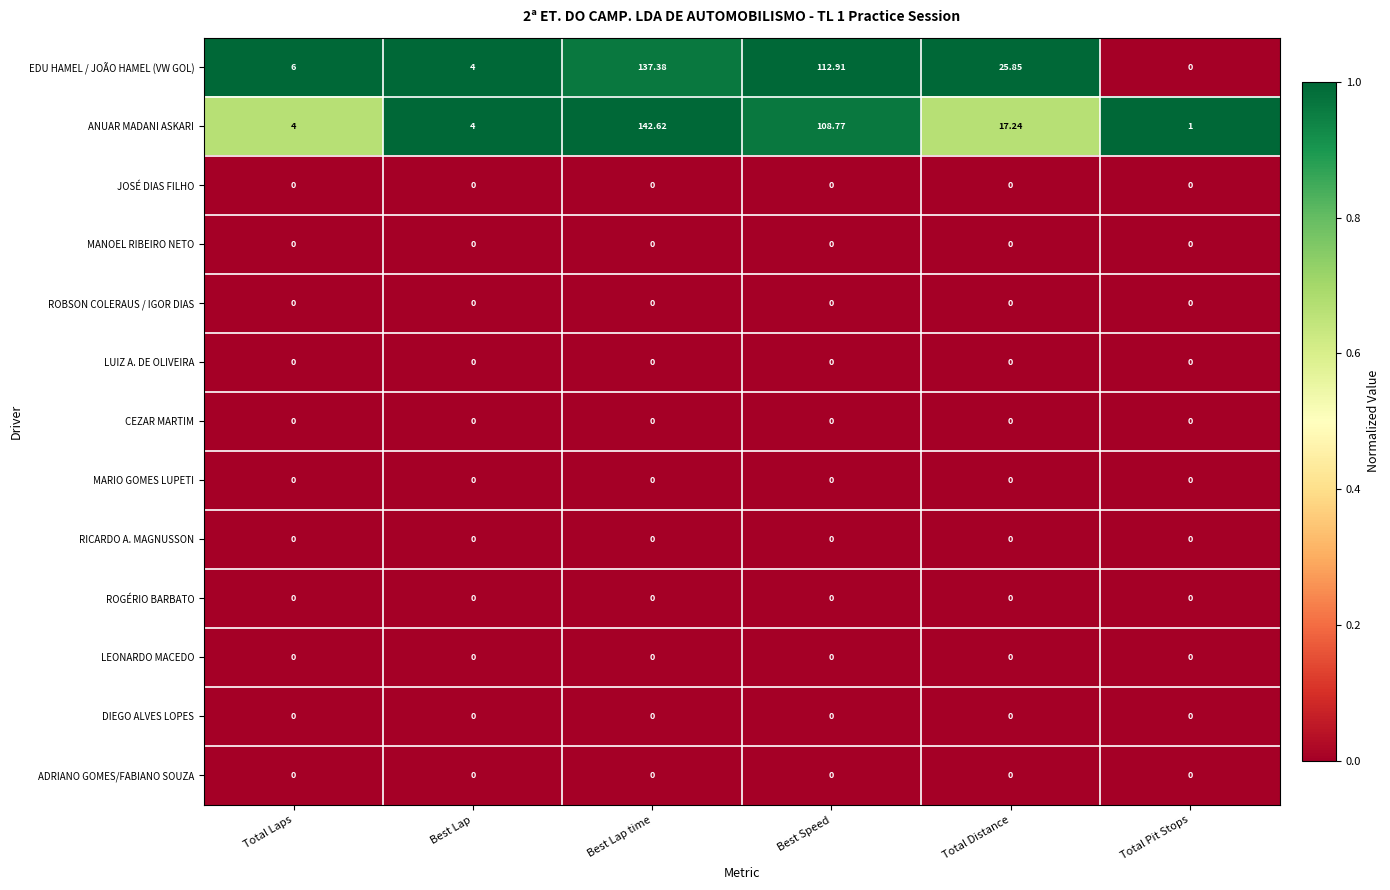

Between Best Lap time and Total Pit Stops, which series saw the biggest shift?

ANUAR MADANI ASKARI